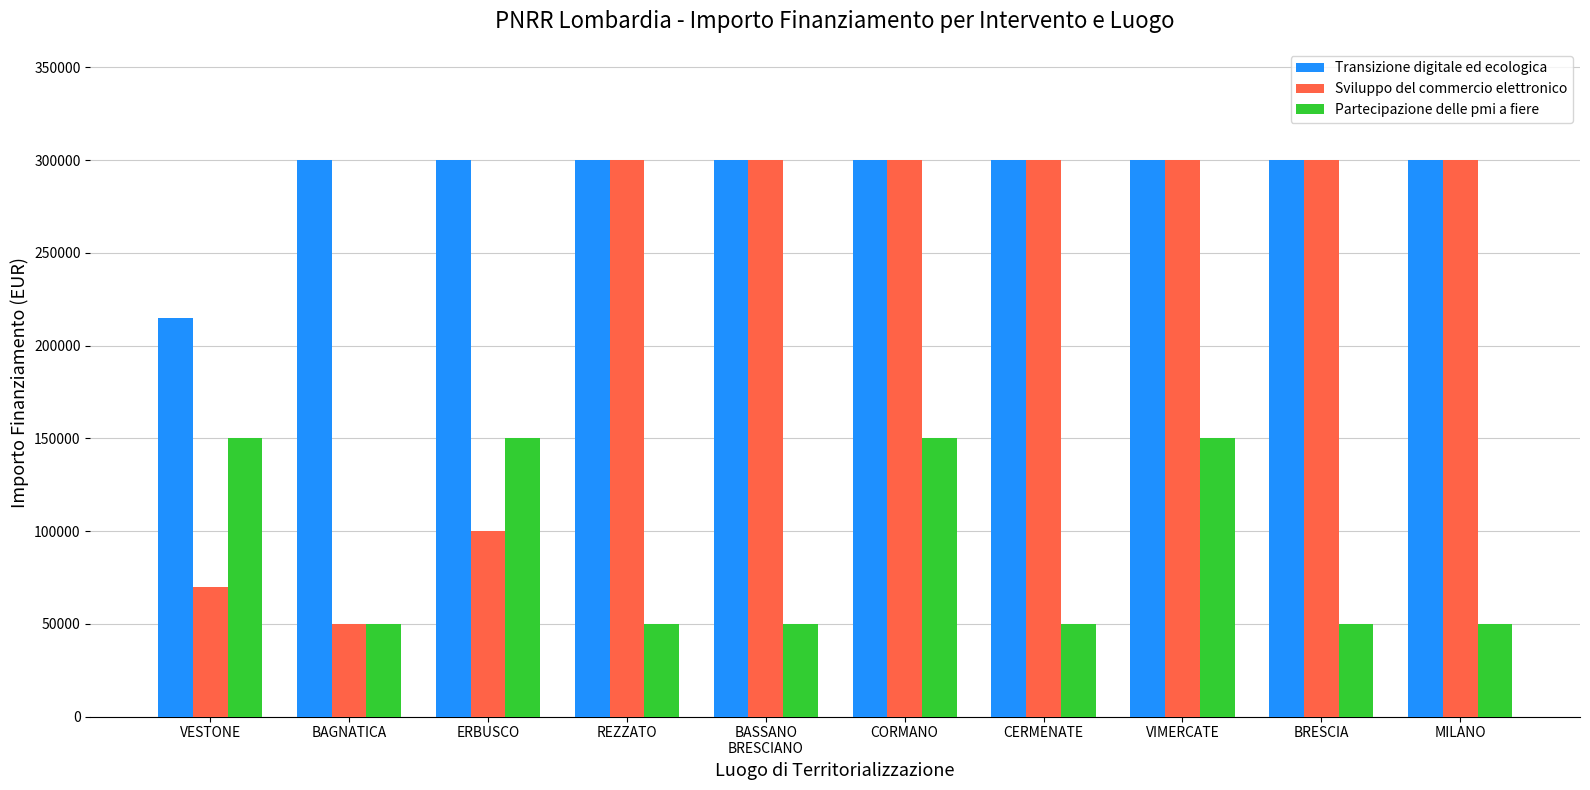

Reading left to right, extract all data points from this chart.

Transizione digitale ed ecologica: VESTONE=214800	BAGNATICA=300000	ERBUSCO=300000	REZZATO=300000	BASSANO
BRESCIANO=300000	CORMANO=300000	CERMENATE=300000	VIMERCATE=300000	BRESCIA=300000	MILANO=300000
Sviluppo del commercio elettronico: VESTONE=70000	BAGNATICA=50000	ERBUSCO=100000	REZZATO=300000	BASSANO
BRESCIANO=300000	CORMANO=300000	CERMENATE=300000	VIMERCATE=300000	BRESCIA=300000	MILANO=300000
Partecipazione delle pmi a fiere: VESTONE=150000	BAGNATICA=50000	ERBUSCO=150000	REZZATO=50000	BASSANO
BRESCIANO=50000	CORMANO=150000	CERMENATE=50000	VIMERCATE=150000	BRESCIA=50000	MILANO=50000